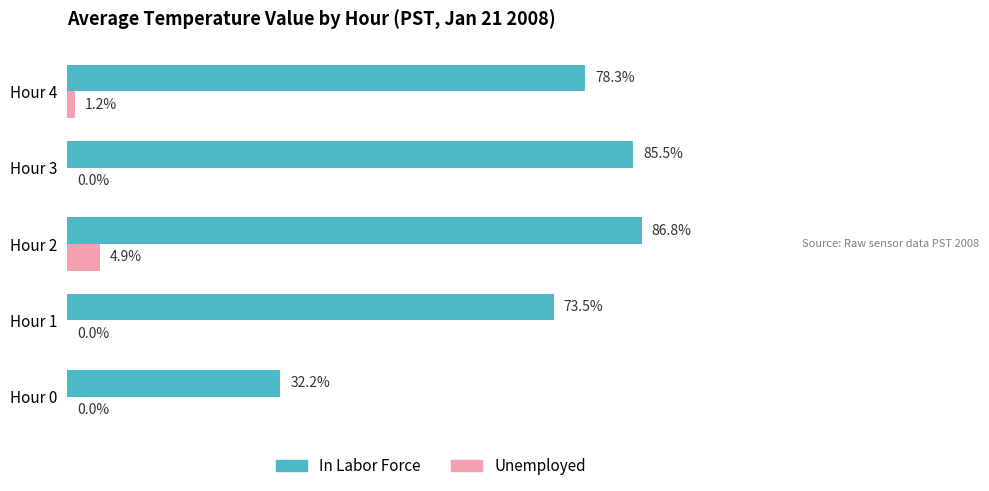

Between Hour 1 and Hour 2, which series saw the biggest shift?

In Labor Force